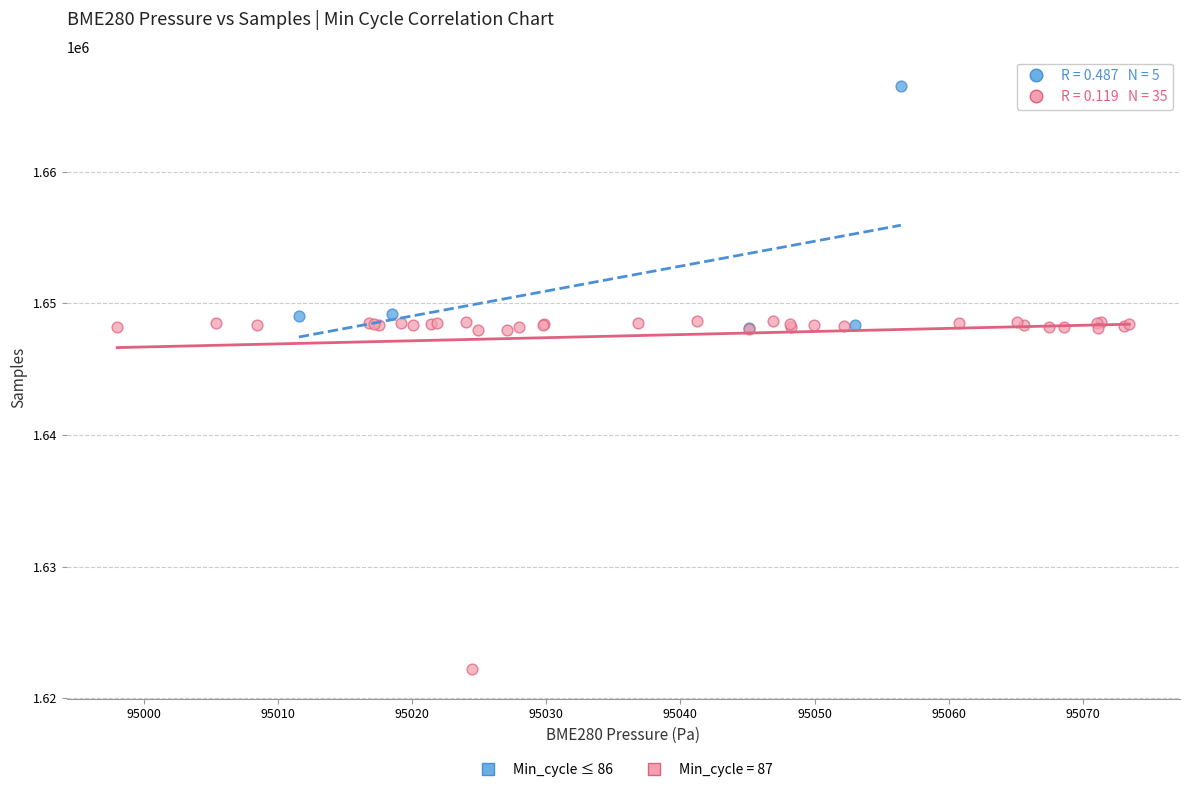

Which series has the largest Y range (max minus min)?

Min_cycle = 87